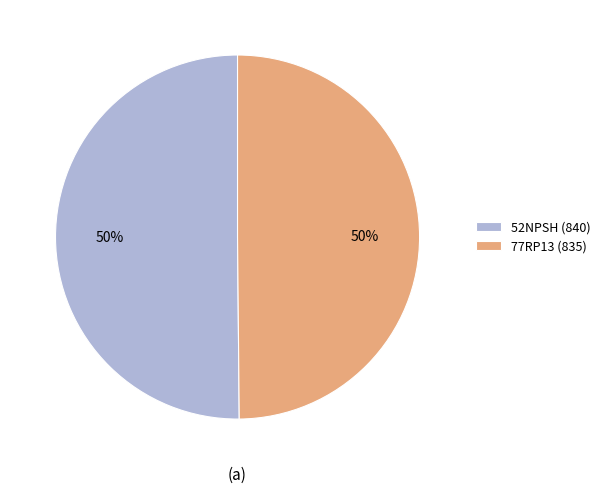

What is the ratio of the value at 77RP13 (835) to the value at 52NPSH (840)?

1.0